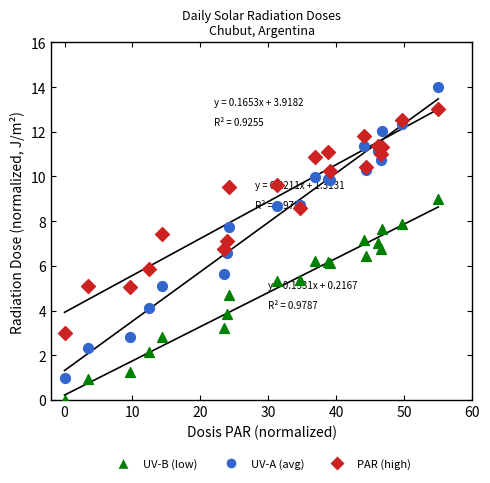

Which series reaches the minimum Y coordinate?

UV-B (low)